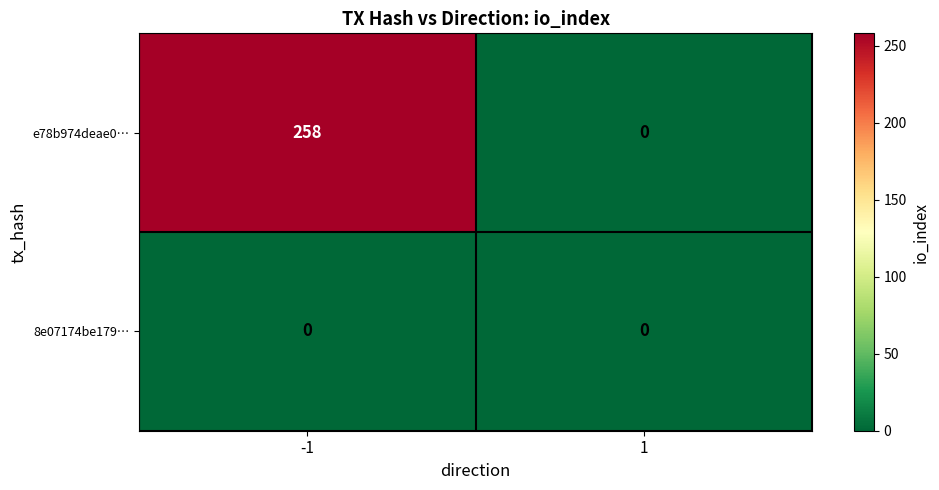

At which category is the sum across all series the highest?

-1